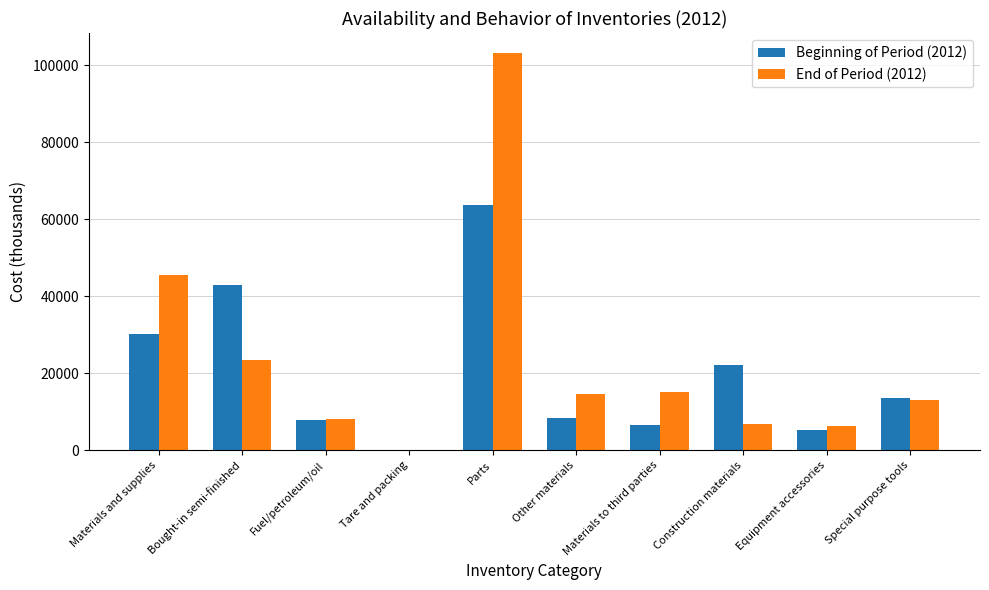

How many groups of bars are there?

10